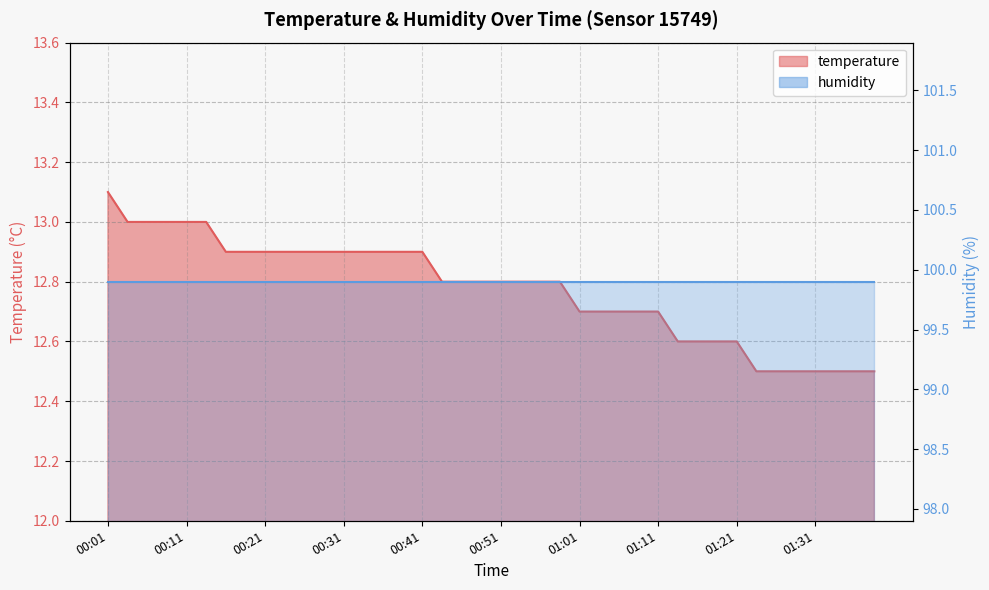

At which label is the value closest to 12?

01:23